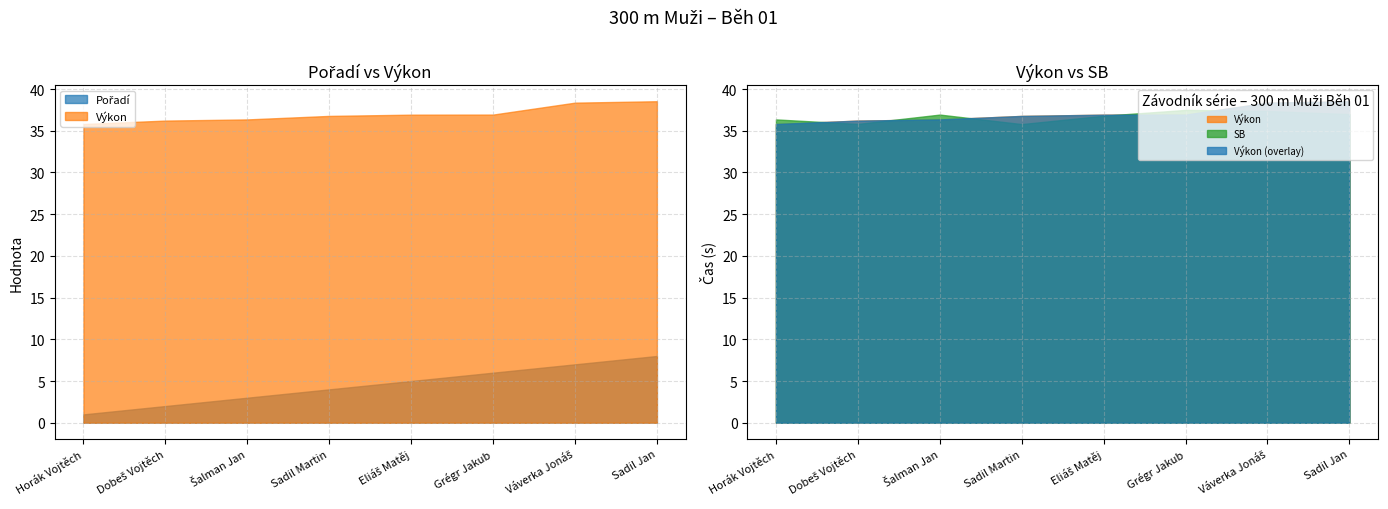

What are all the series names shown in the legend?

Pořadí, Výkon, SB